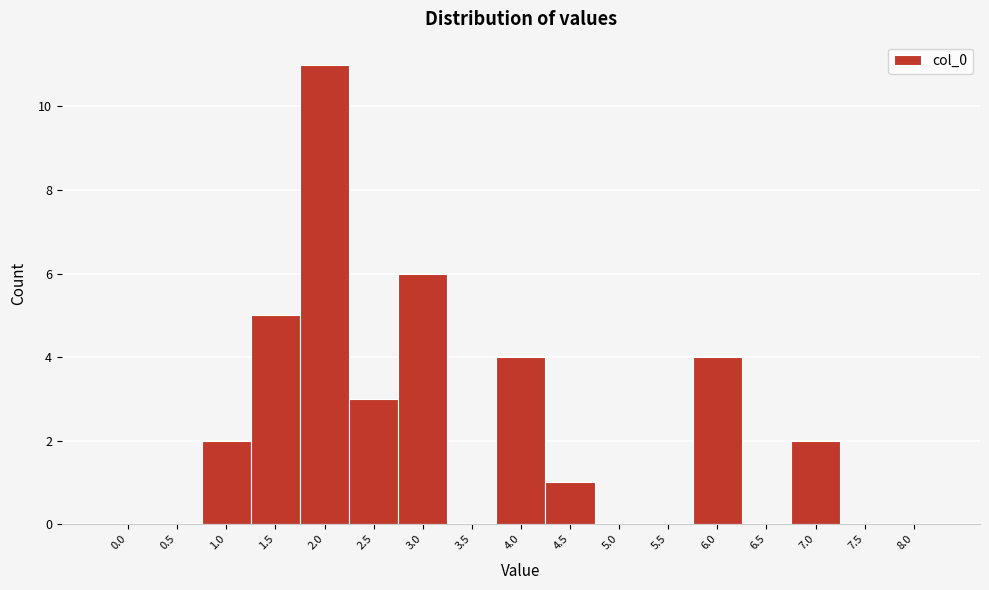

Reading right to left, what are all the values shown in this chart?

8.0=0	7.5=0	7.0=2	6.5=0	6.0=4	5.5=0	5.0=0	4.5=1	4.0=4	3.5=0	3.0=6	2.5=3	2.0=11	1.5=5	1.0=2	0.5=0	0.0=0